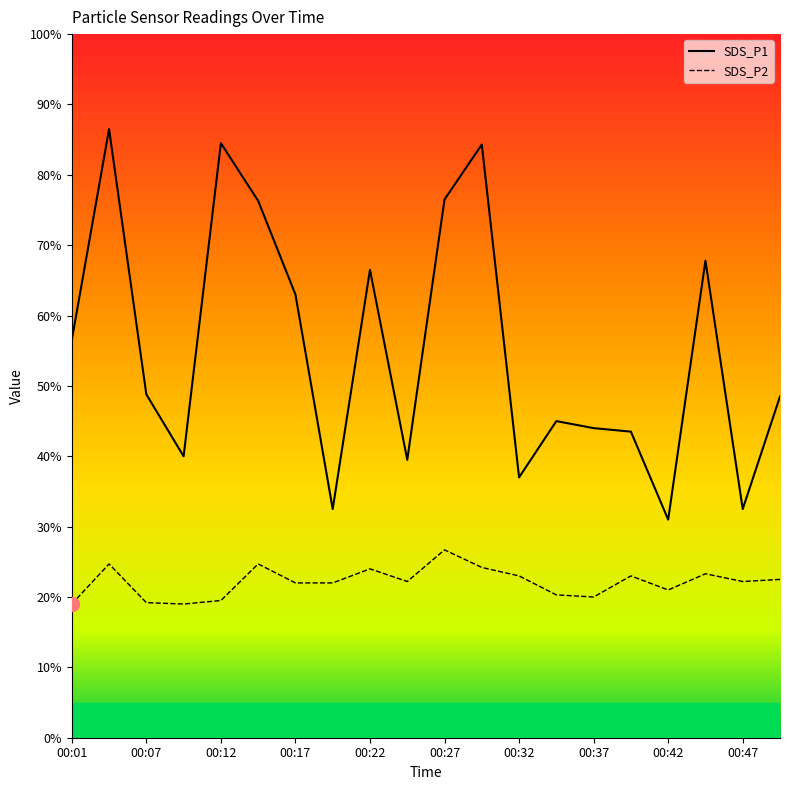

Does the chart have visible grid lines?

No